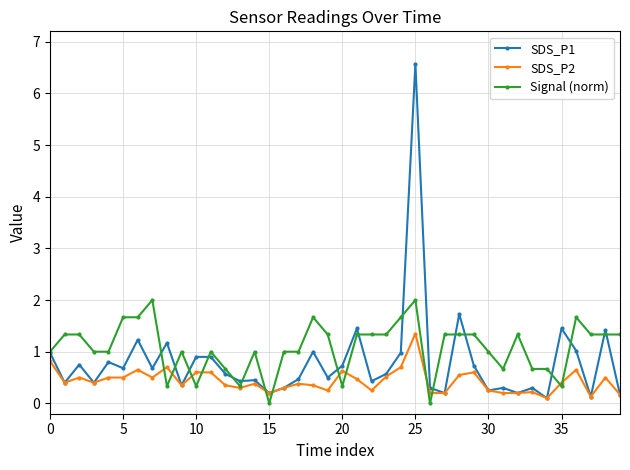

What is the value of the SDS_P1 point at the 20th from the left?

0.5